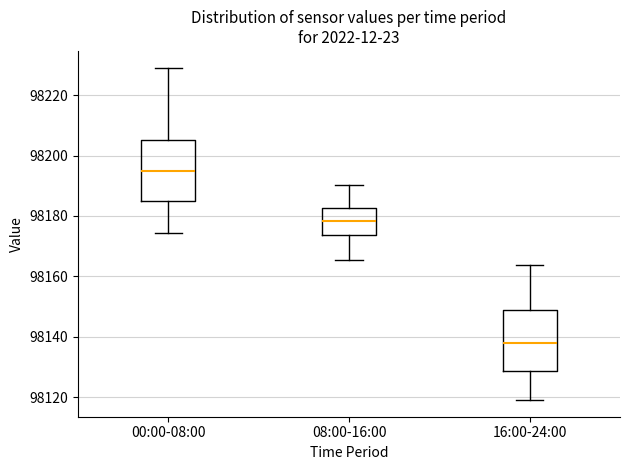

Where does the median line of the box for 16:00-24:00 sit on the y-axis? The values are not printed on the chart, so give them approximately, as read against the axis.

98138